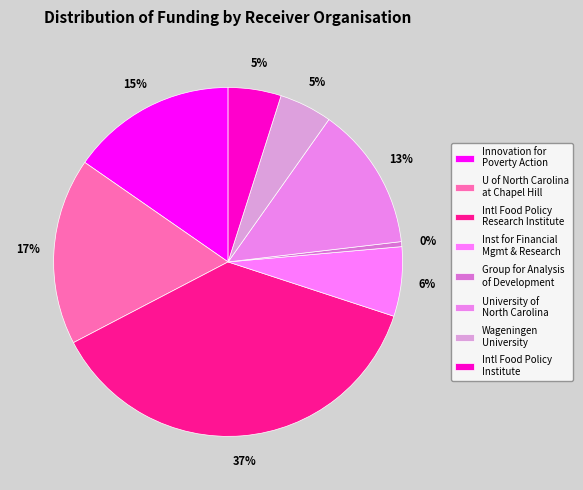

Which category has the biggest portion of the pie?

International Food Policy Research Institute